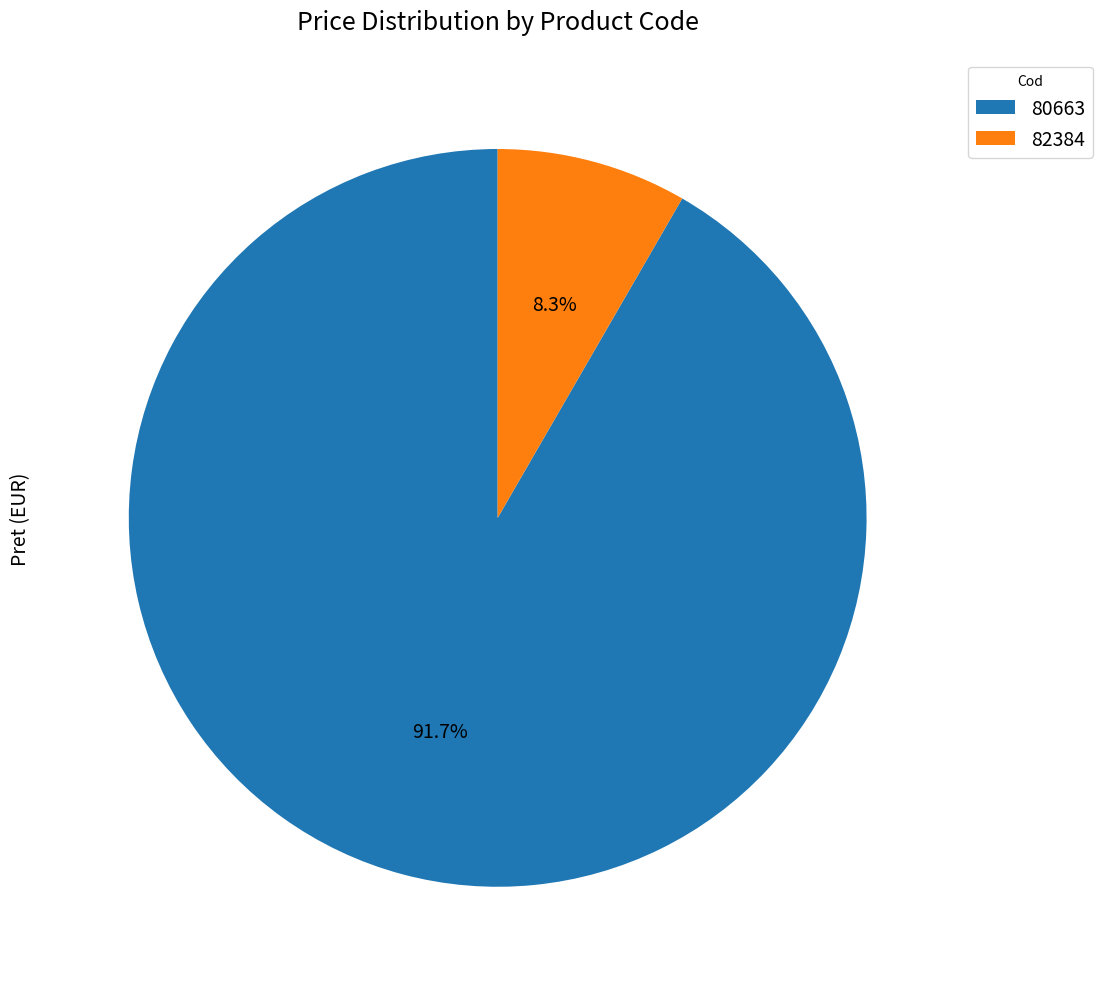

What percentage is the 82384 slice, to the nearest percent?

8%